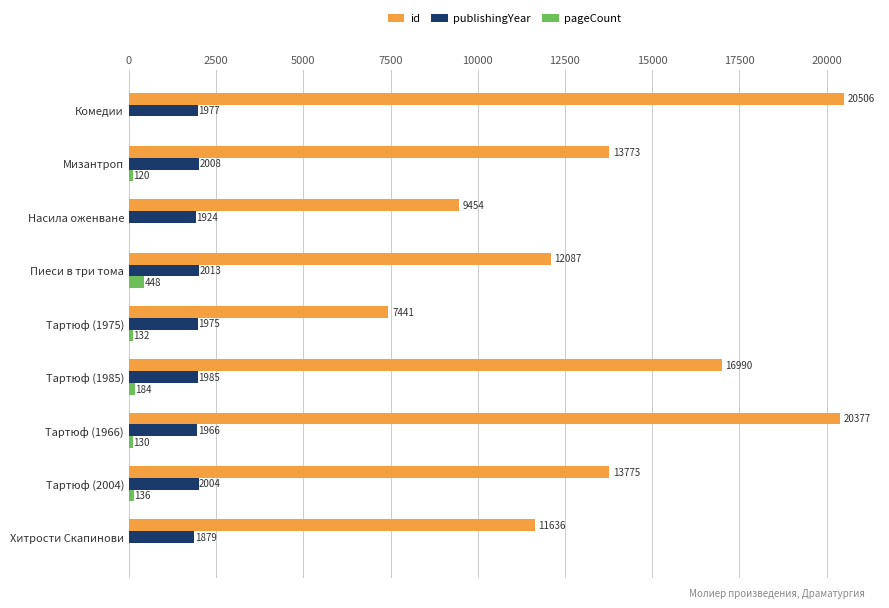

Which series changed the most between Мизантроп and Насила оженване?

id